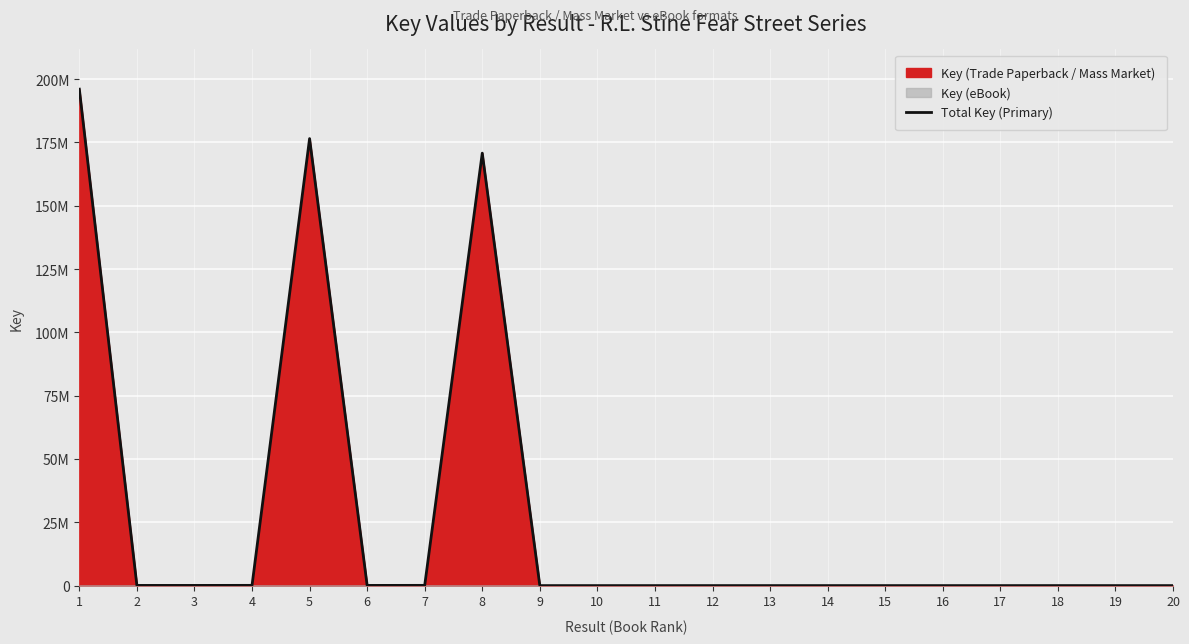

What is the change in value from 1 to 20?

-196019350